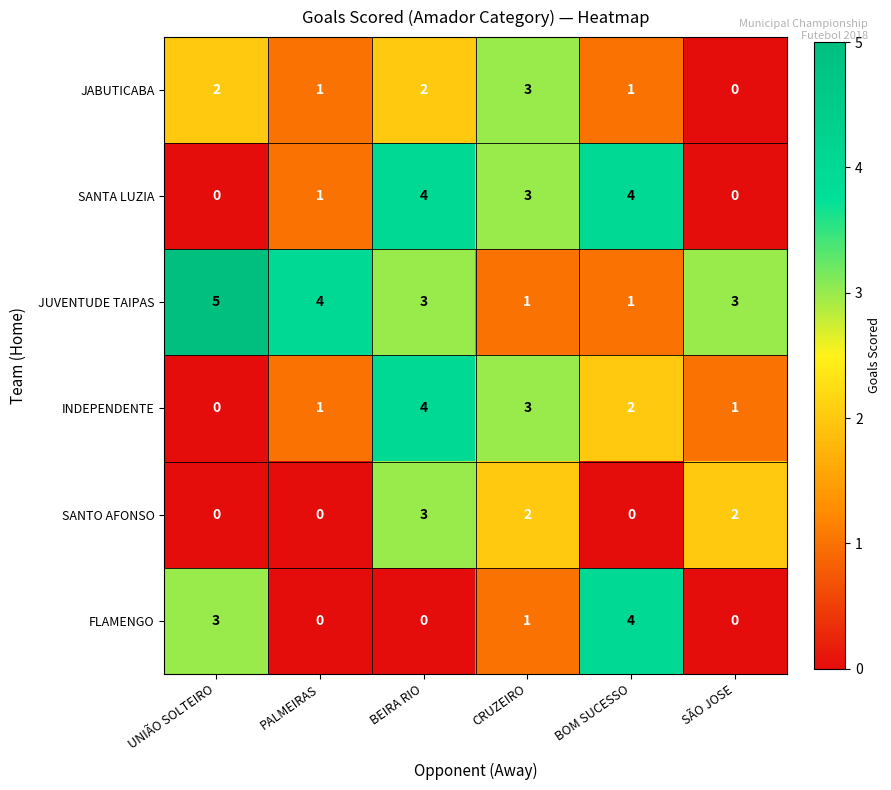

What is the maximum value shown in the chart?

5